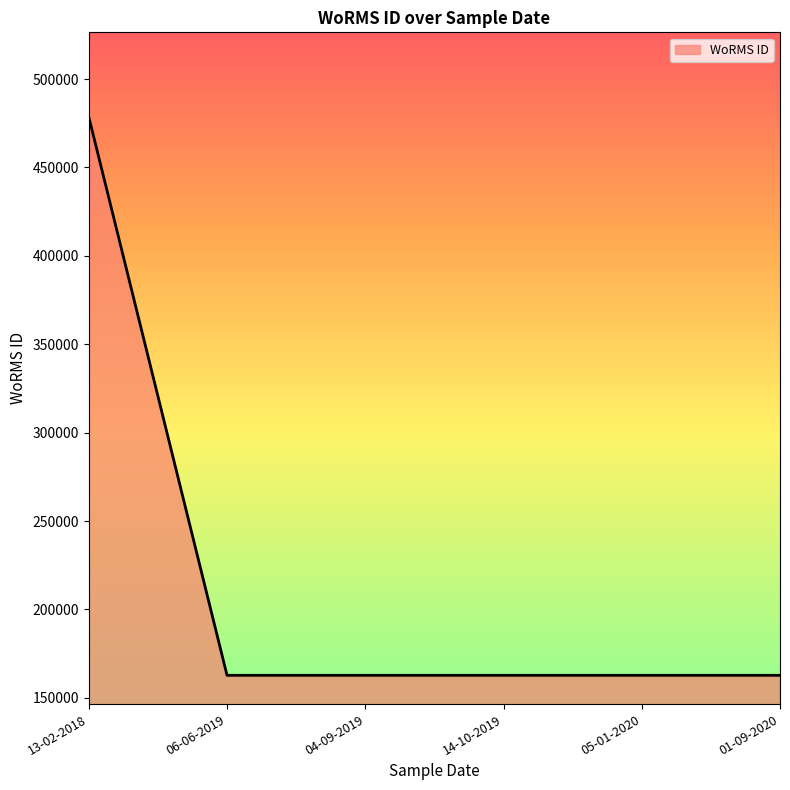

What is the ratio of the value at 05-01-2020 to the value at 13-02-2018?

0.3